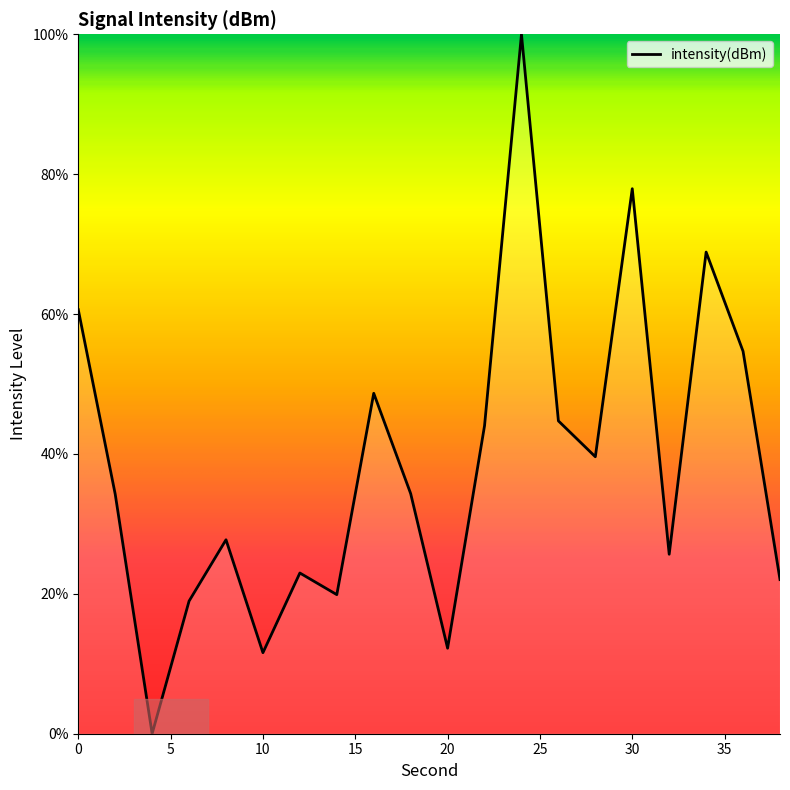

What is the greatest value displayed?

100.0